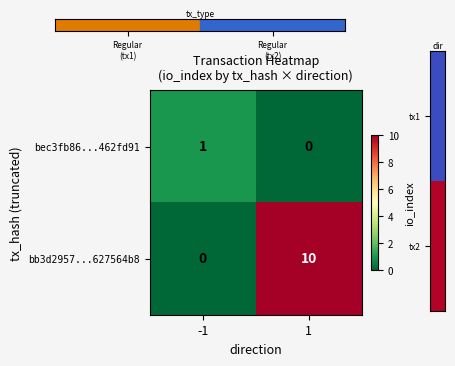

What is the total value across all series at -1?

1